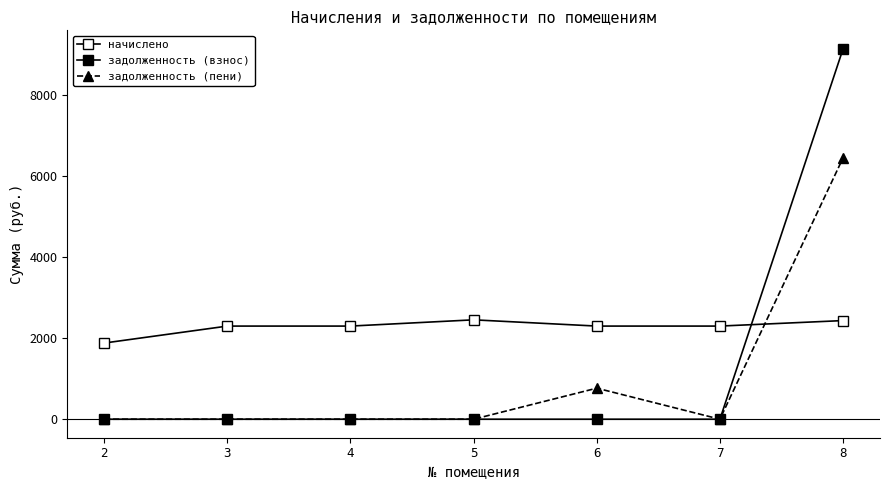

Rank the categories by начислено value from lowest to highest.

2, 3, 4, 6, 7, 8, 5